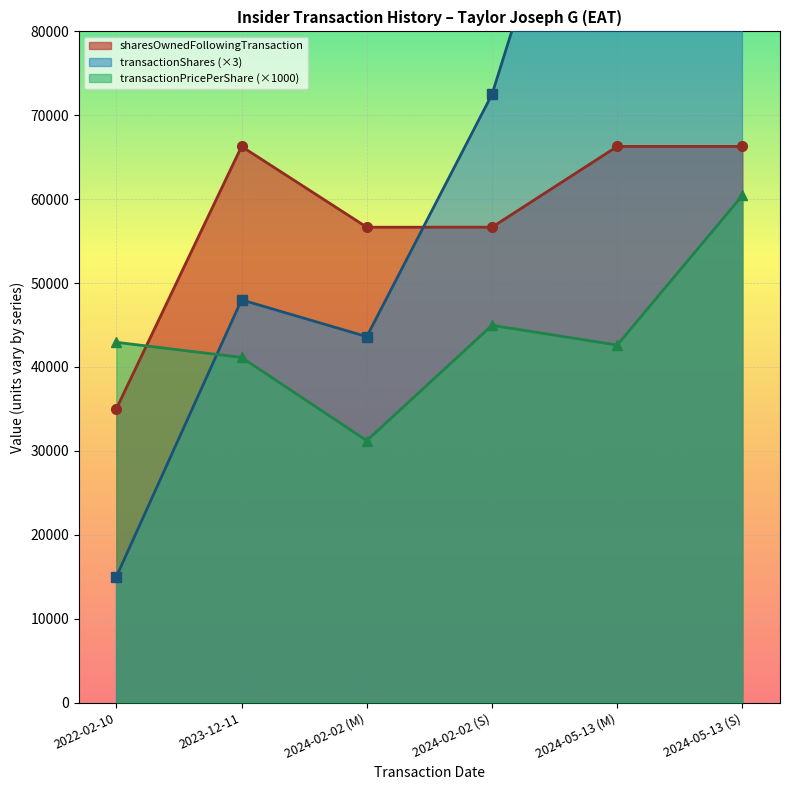

How many categories are shown in the chart?

6